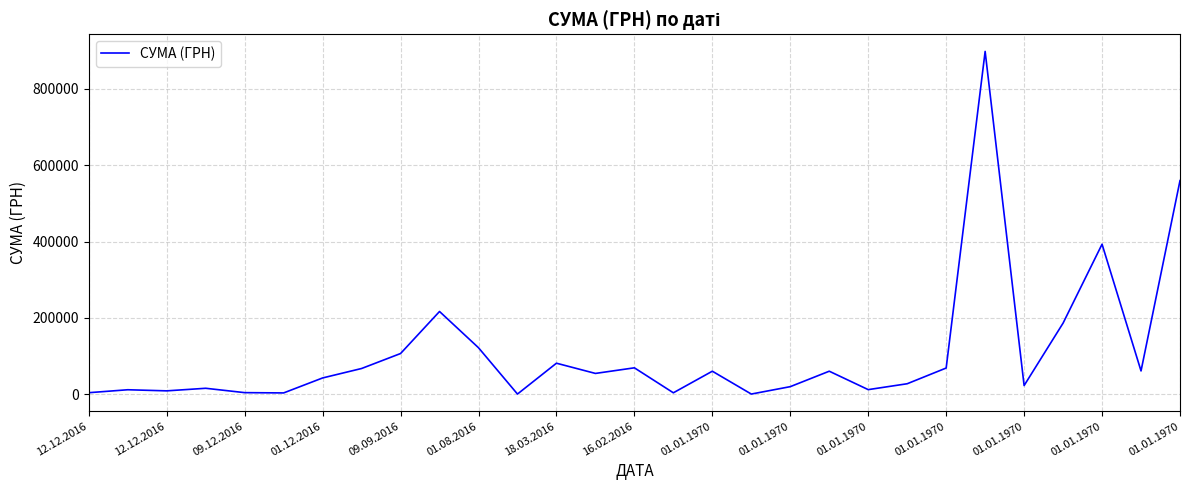

How many series are shown in this chart?

1